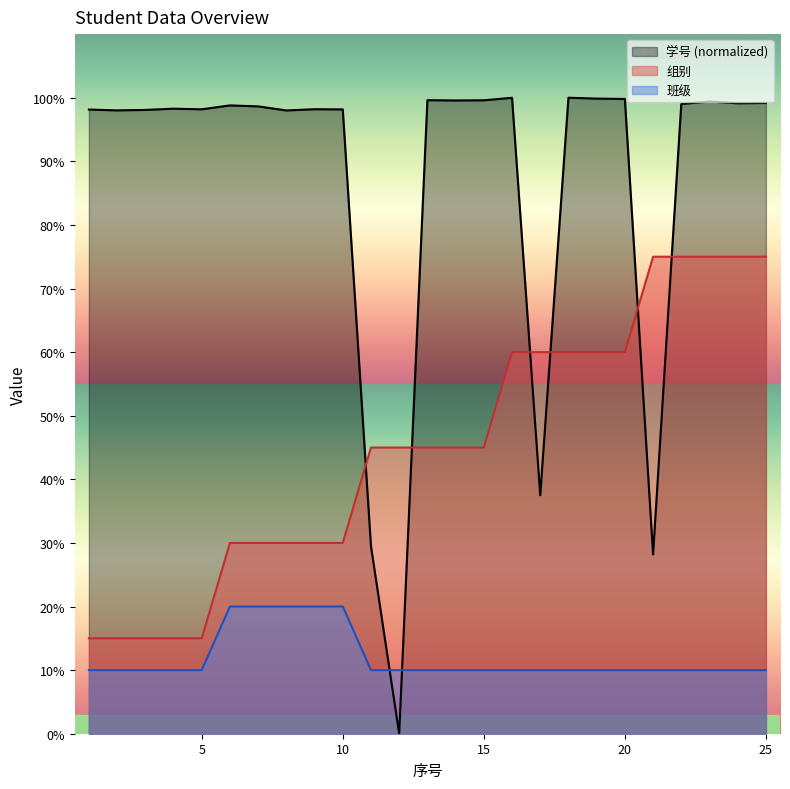

Is it true that 组别 equals 98.3 at 18?

False